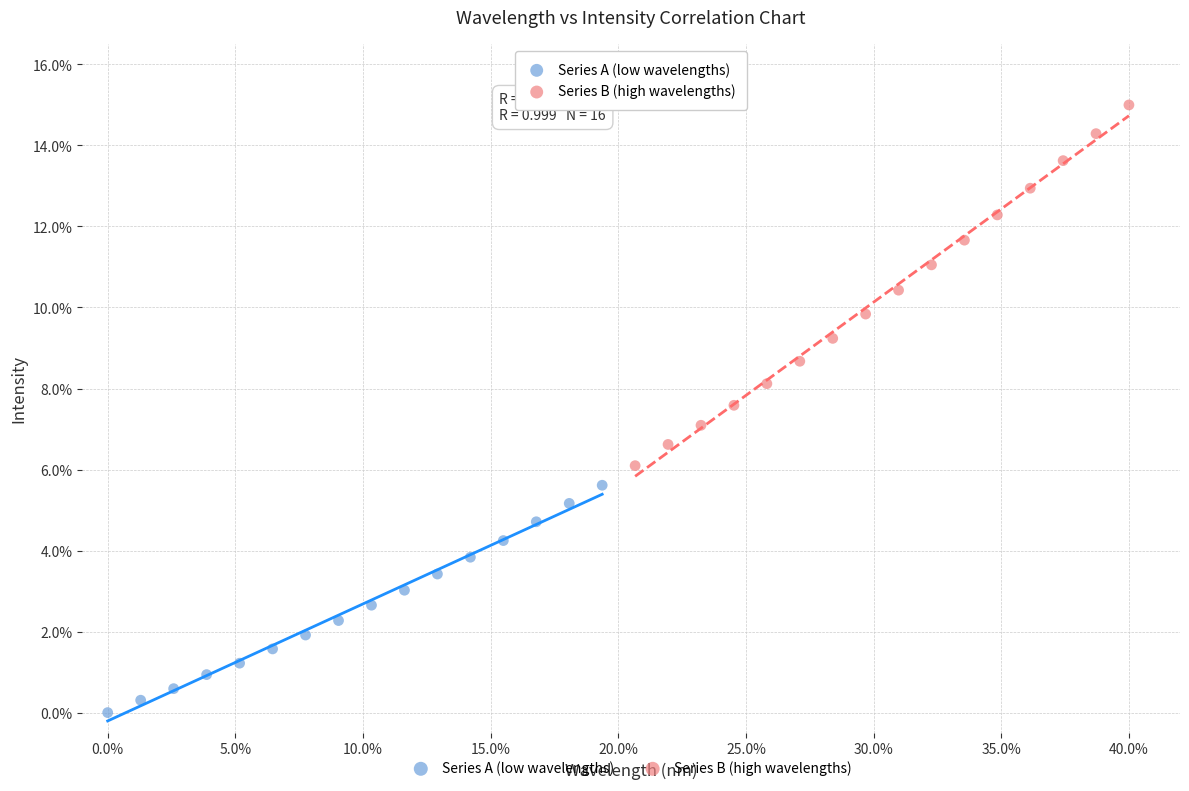

Which series reaches the minimum Y coordinate?

Series A (low wavelengths)